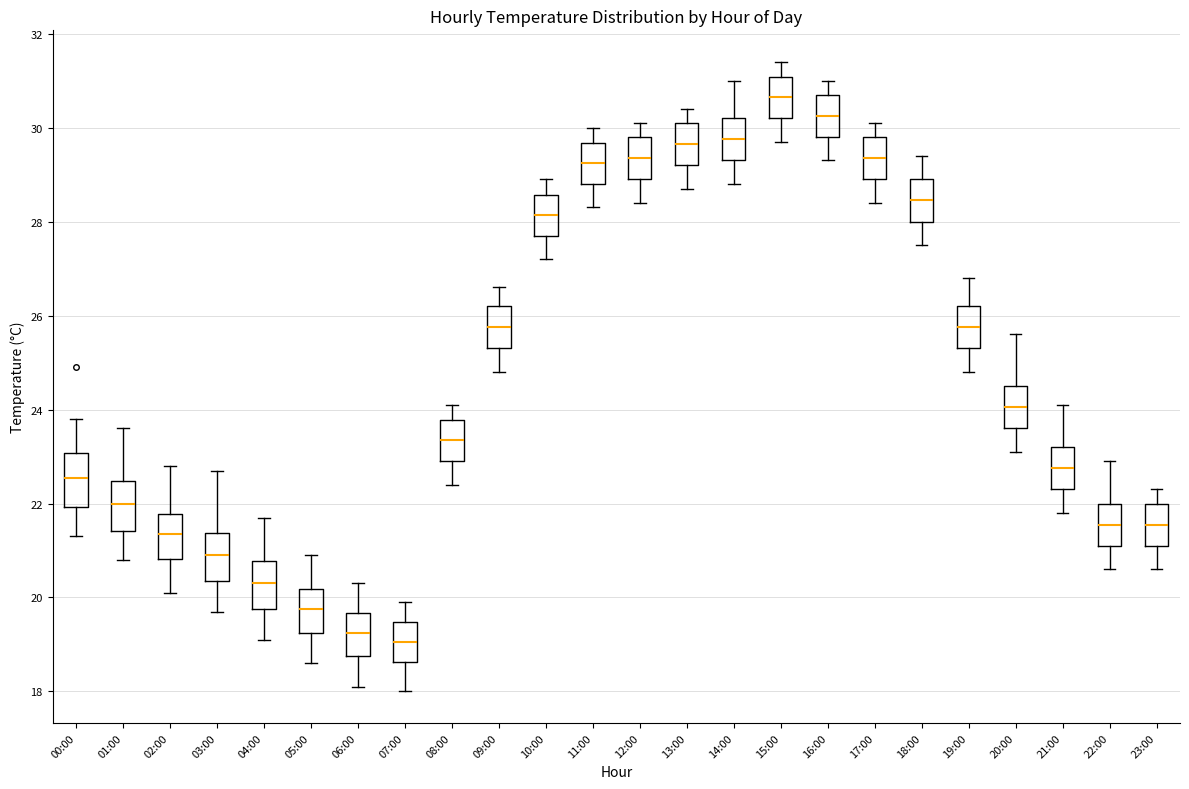

Which box's median line is the highest?

15:00